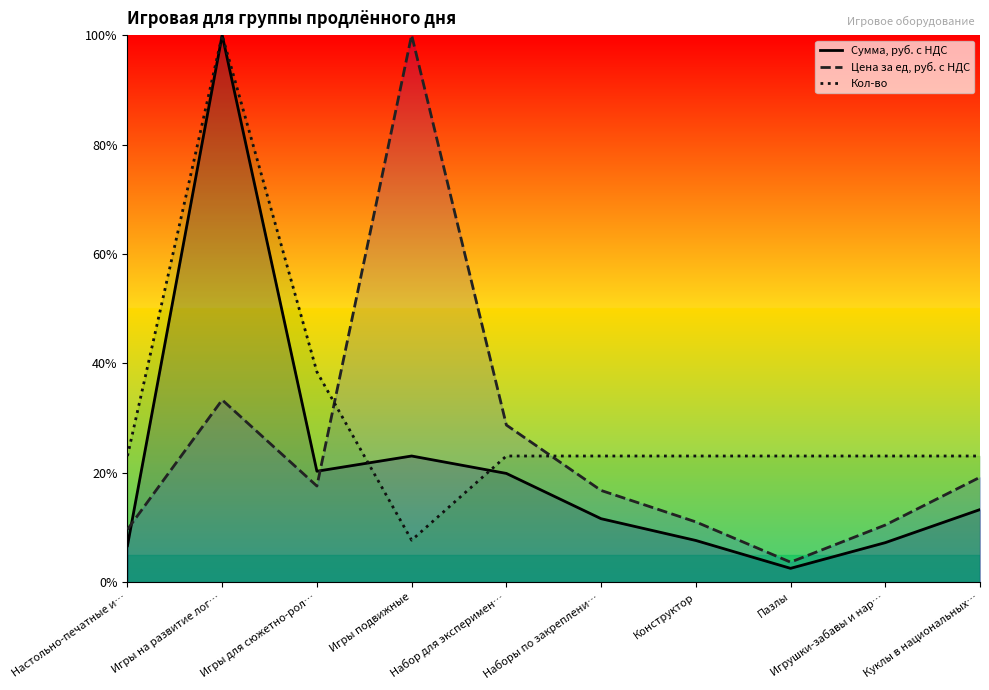

What is the label of the 10th point from the left?

Куклы в национальных…